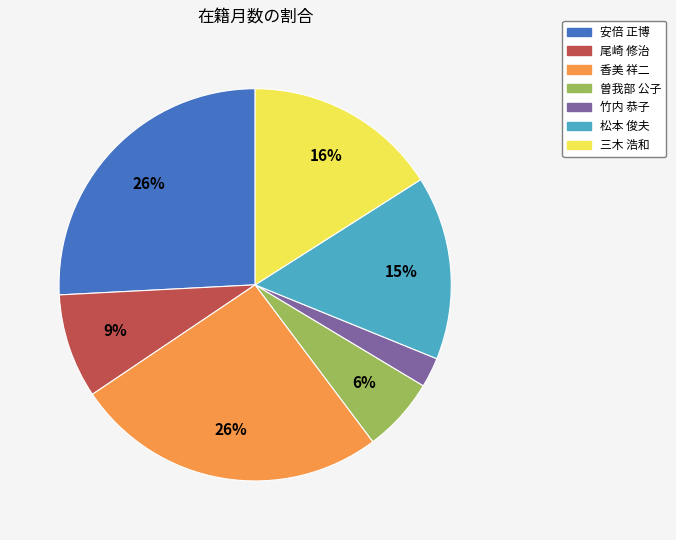

Which category has the smallest portion of the pie?

竹内 恭子